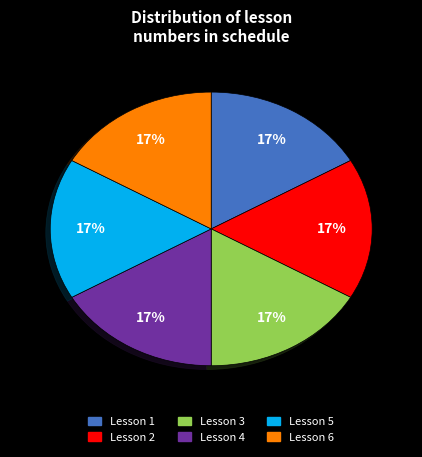

To the nearest percent, what is the average slice percentage?

17%